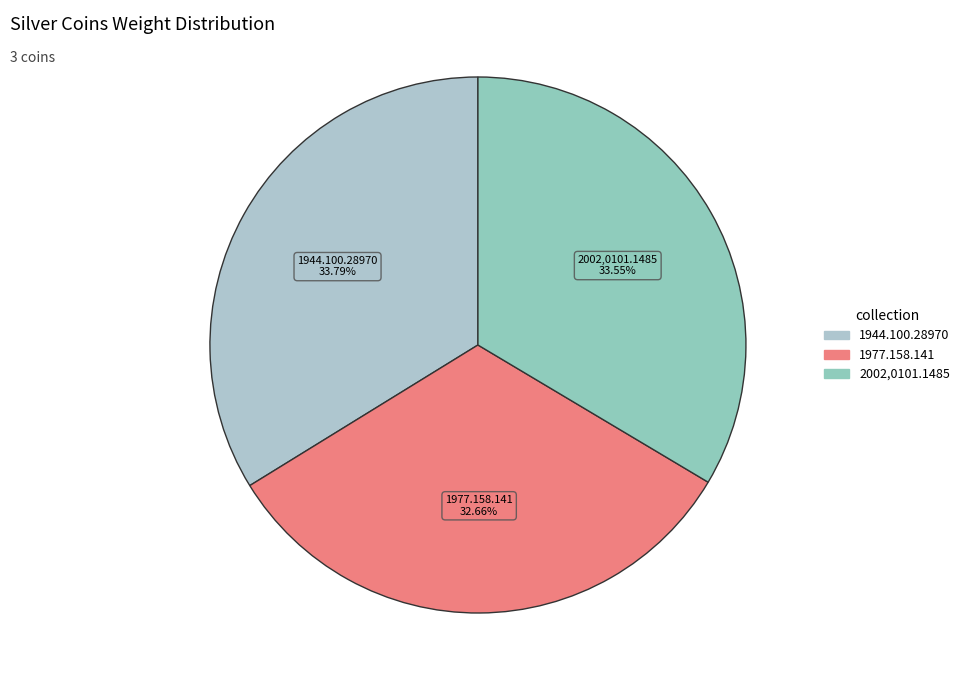

Which has a higher value, 1977.158.141 or 2002,0101.1485?

2002,0101.1485